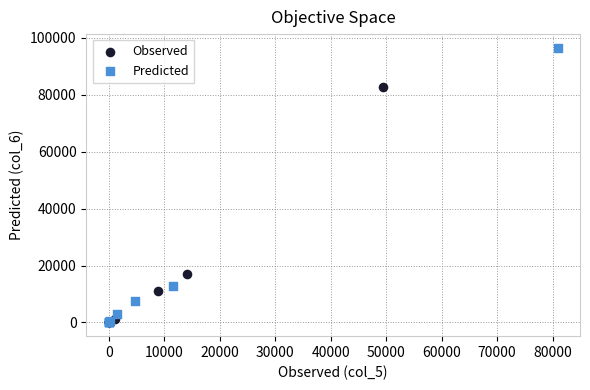

Which series contains the highest Y value?

Predicted